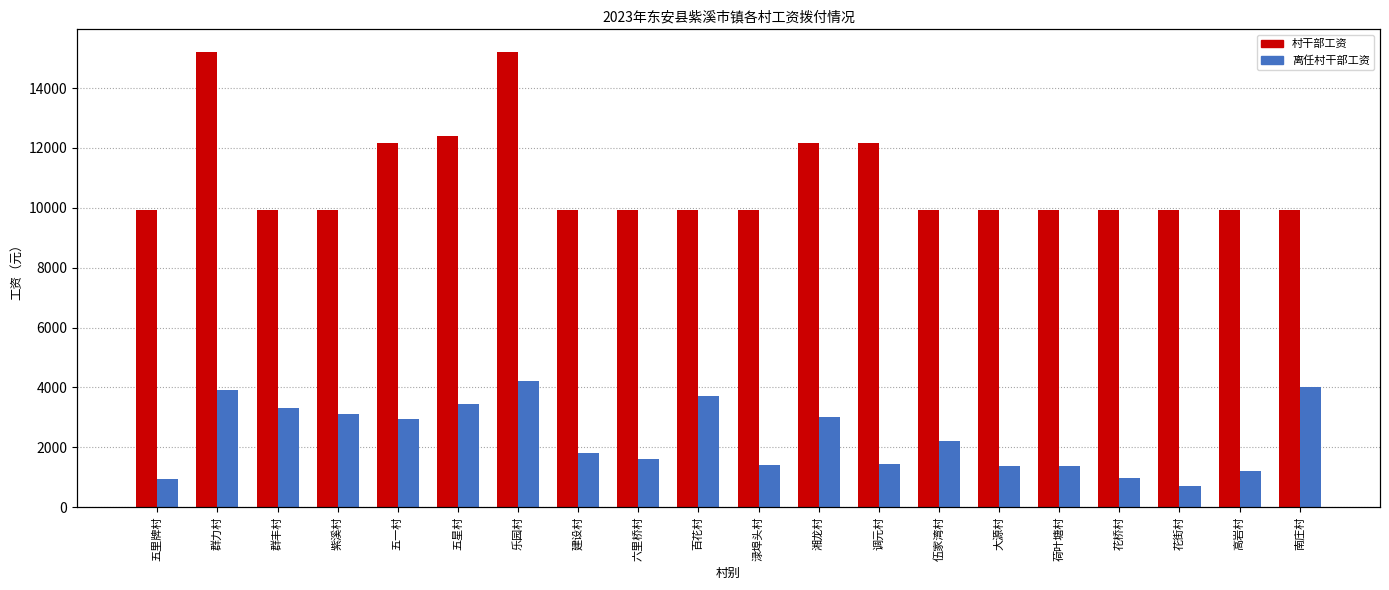

How many bars are there in total?

40